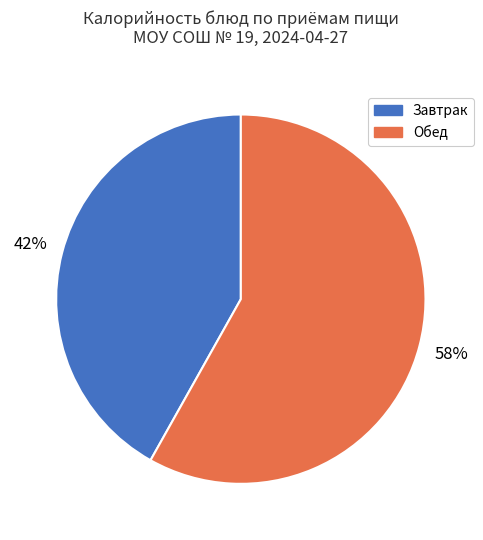

To the nearest percent, what is the difference between the largest and smallest slice percentages?

16%